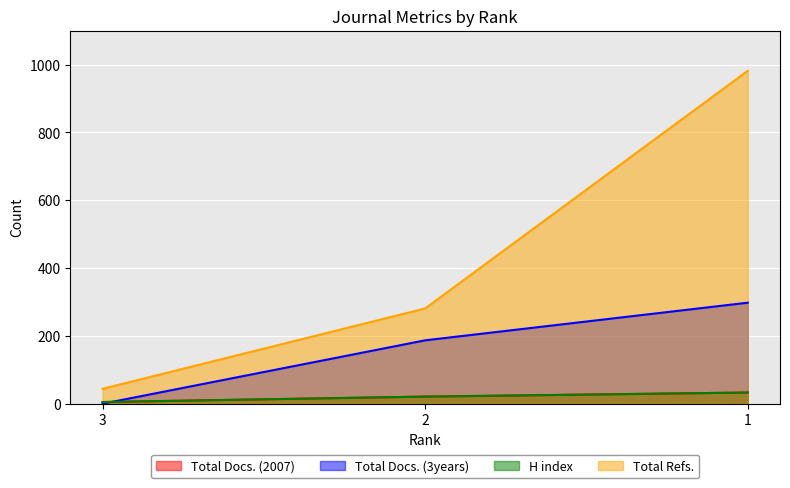

Which series has the widest spread of values?

Total Refs.